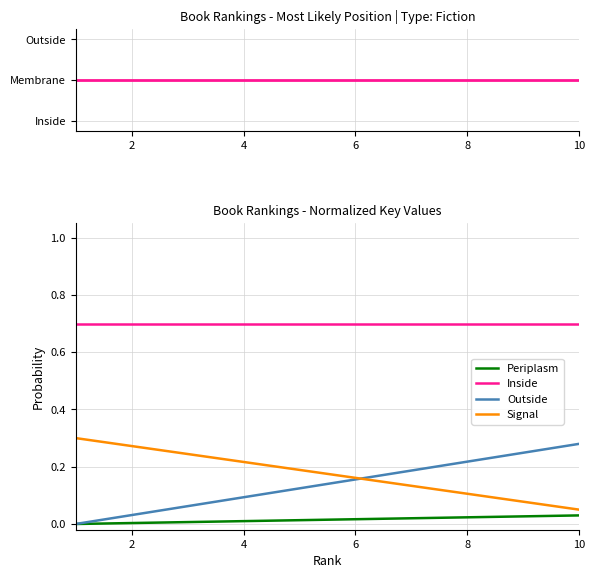

How many lines are shown in the chart?

4